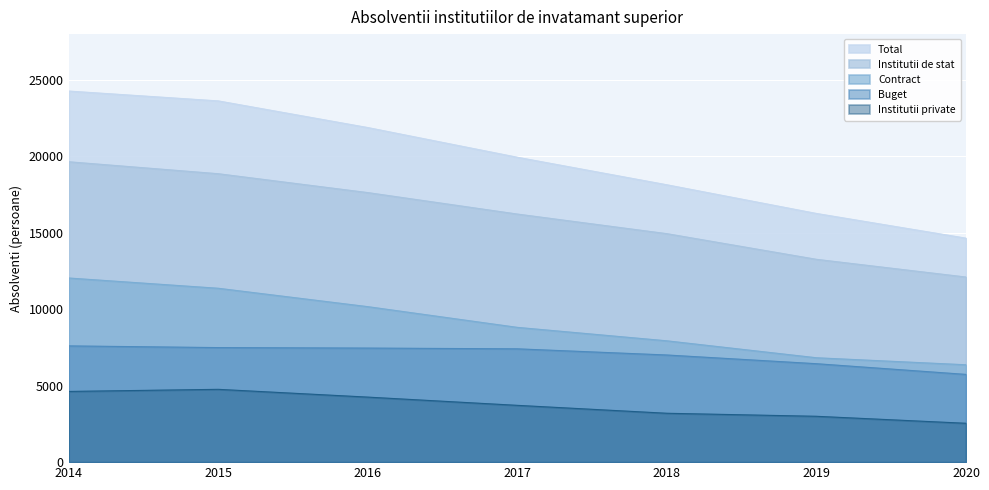

Rank the categories by Contract value from highest to lowest.

2014, 2015, 2016, 2017, 2018, 2019, 2020